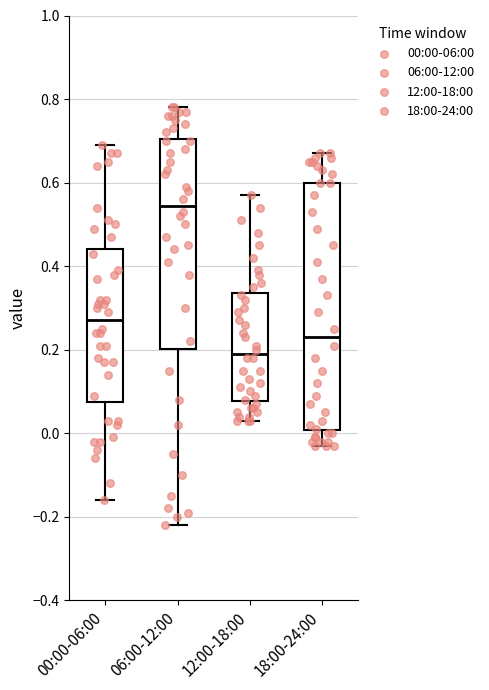

Which box is the tallest, from its lower edge to its upper edge?

18:00-24:00